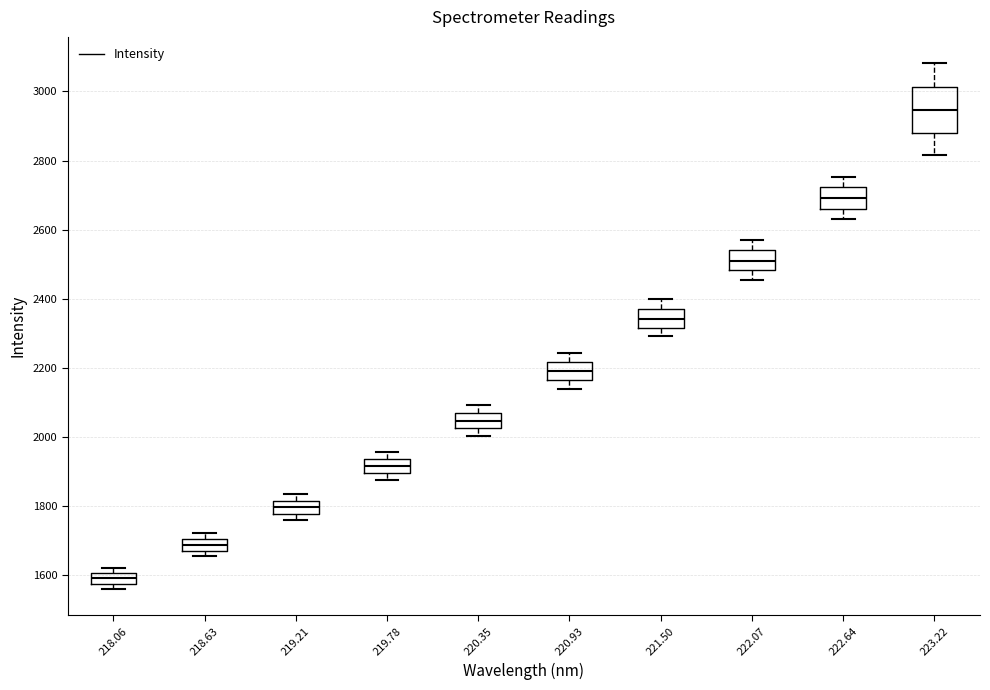

Reading left to right, read every box against the y-axis: the position of its median line, the range the box covers, and the ends of its whiskers. The values are not printed on the chart, so give them approximately, as read against the axis.

218.06: median 1600 (inside the box), box 1580 to 1600, whiskers 1560 to 1620
218.63: median 1680 (inside the box), box 1680 to 1700, whiskers 1660 to 1720
219.21: median 1800, box 1780 to 1820, whiskers 1760 to 1840
219.78: median 1920, box 1900 to 1940, whiskers 1880 to 1960
220.35: median 2040, box 2020 to 2080, whiskers 2000 to 2100
220.93: median 2200, box 2160 to 2220, whiskers 2140 to 2240
221.50: median 2340, box 2320 to 2360, whiskers 2300 to 2400
222.07: median 2520, box 2480 to 2540, whiskers 2460 to 2580
222.64: median 2700, box 2660 to 2720, whiskers 2620 to 2760
223.22: median 2940, box 2880 to 3020, whiskers 2820 to 3080